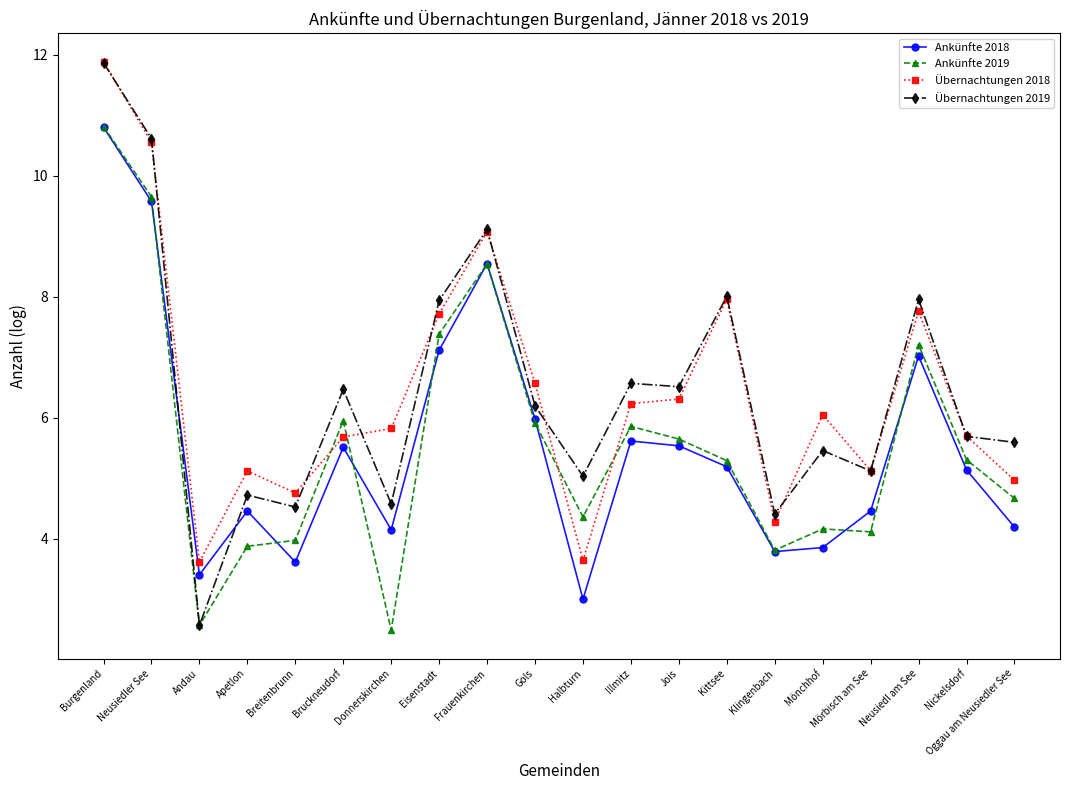

What is the greatest value displayed?

11.9